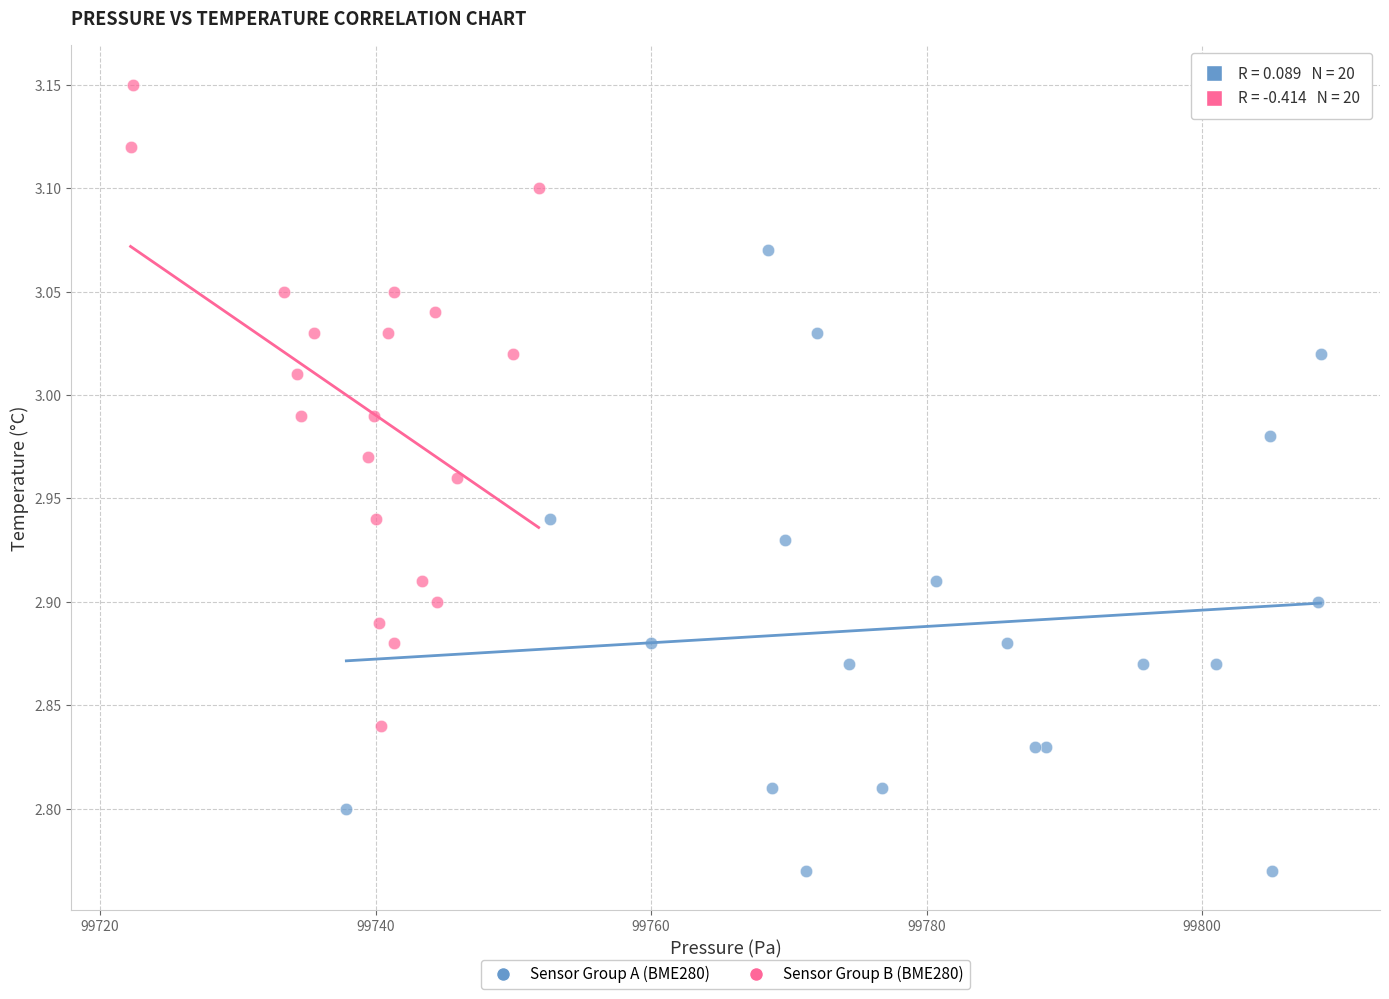

What are all the series names shown in the legend?

Sensor Group A (BME280), Sensor Group B (BME280)